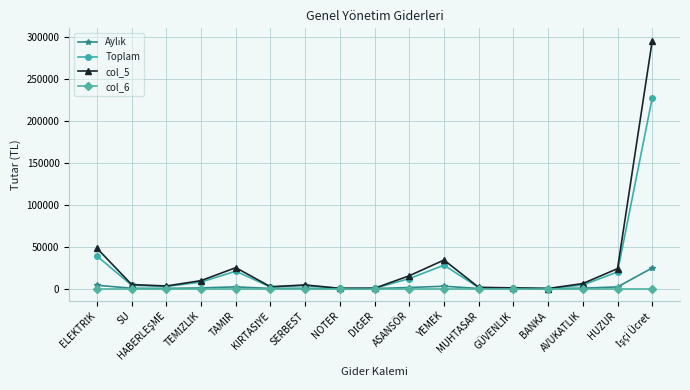

What is the maximum value for Toplam?

226999.4